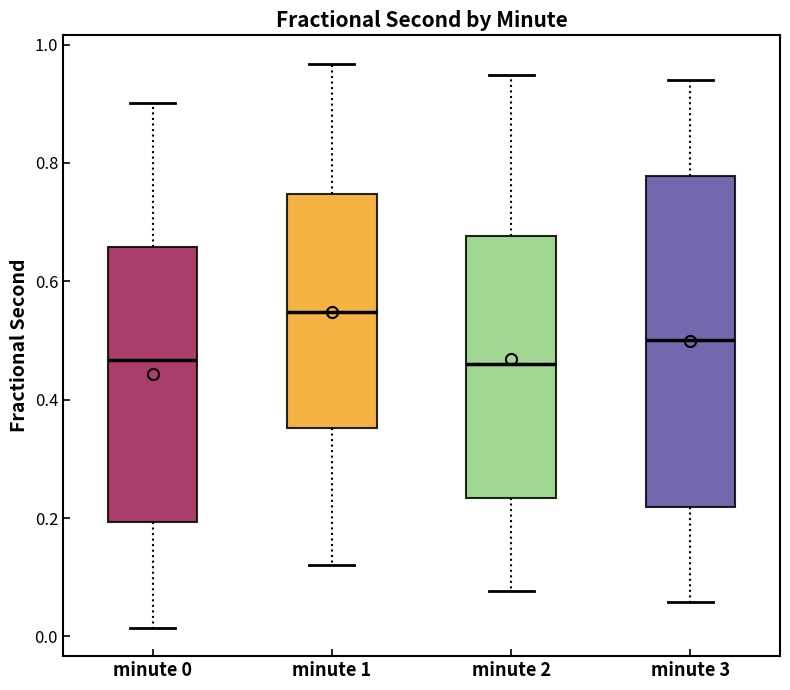

Where does the upper whisker of the box for minute 3 end on the y-axis? The values are not printed on the chart, so give them approximately, as read against the axis.

0.94